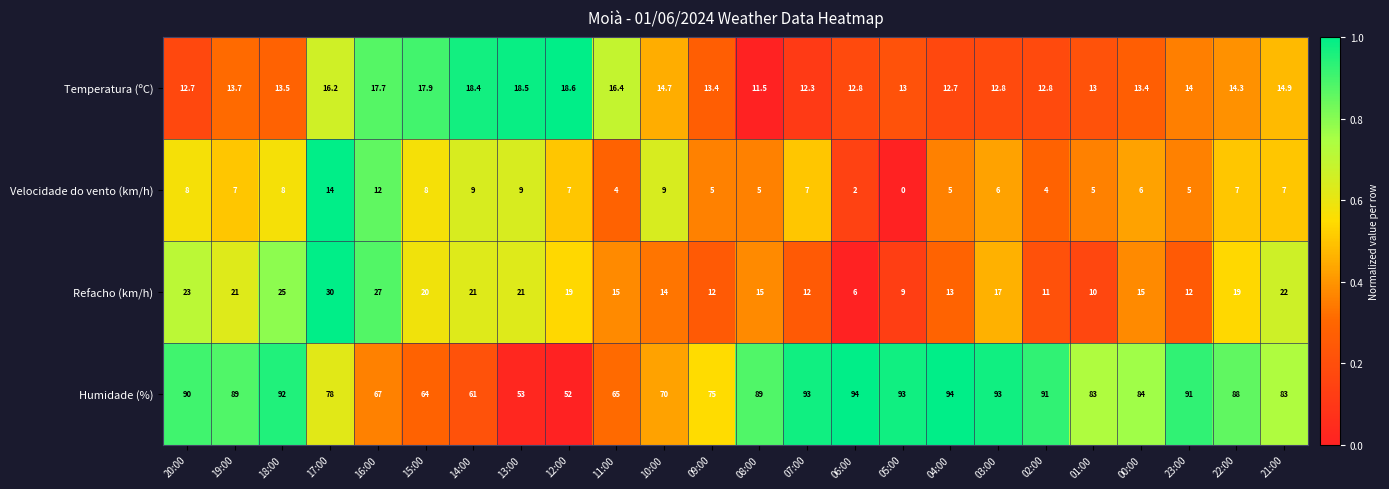

Which series has the widest spread of values?

Humidade (%)